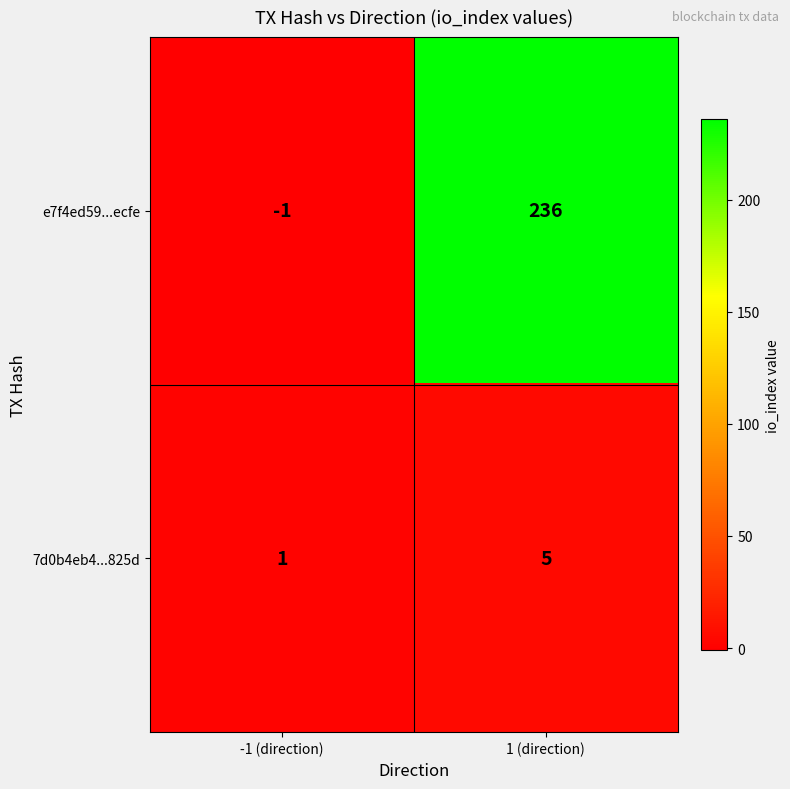

At which label is 7d0b4eb4...825d closest to 3?

-1 (direction)